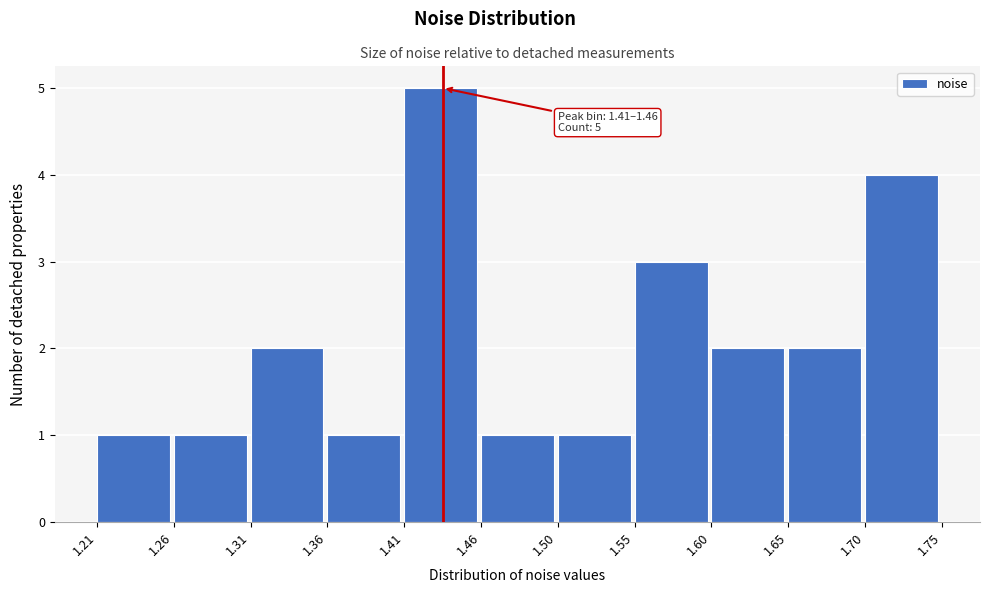

Which range on the x-axis has the tallest bar?

1.41 to 1.46